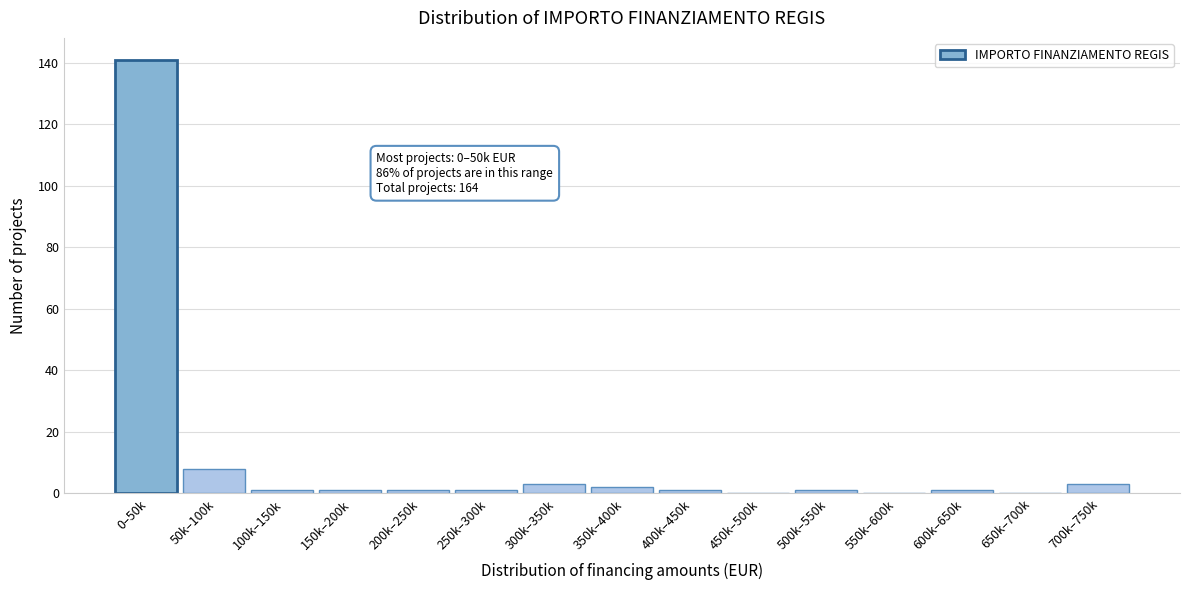

Reading left to right, list all the values displayed in this chart.

0–50k=141	50k–100k=8	100k–150k=1	150k–200k=1	200k–250k=1	250k–300k=1	300k–350k=3	350k–400k=2	400k–450k=1	450k–500k=0	500k–550k=1	550k–600k=0	600k–650k=1	650k–700k=0	700k–750k=3